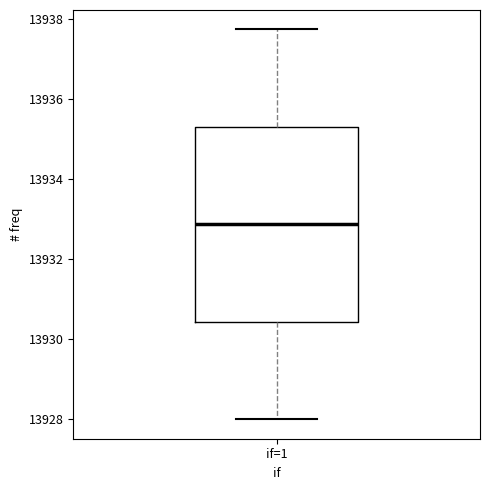

Transcribe this box plot: give where the median line is, the range the box spans, and where the two whiskers end, as read against the y-axis. The values are not printed on the chart, so give them approximately, as read against the axis.

median 13932.8, box 13930.4 to 13935.4, whiskers 13928.0 to 13937.8